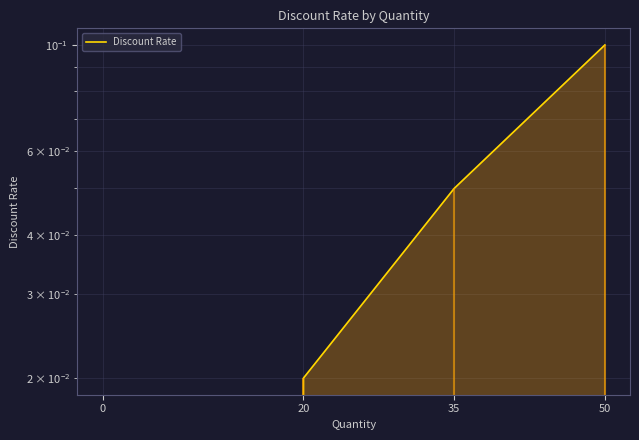

Count the number of categories in the chart.

4